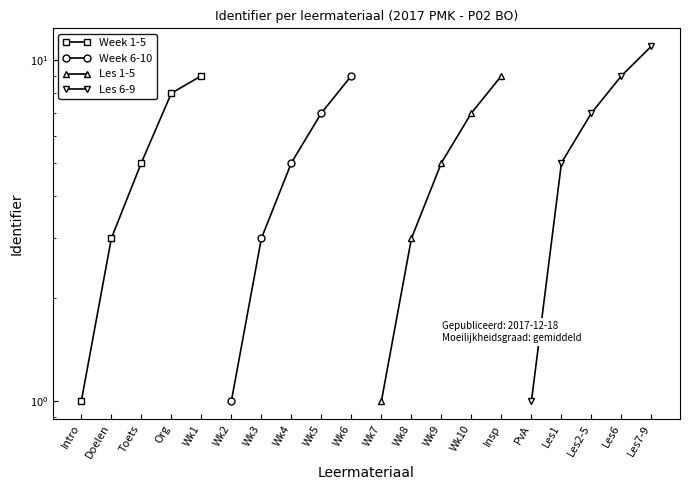

Which has a higher value, Doelen or Intro?

Doelen